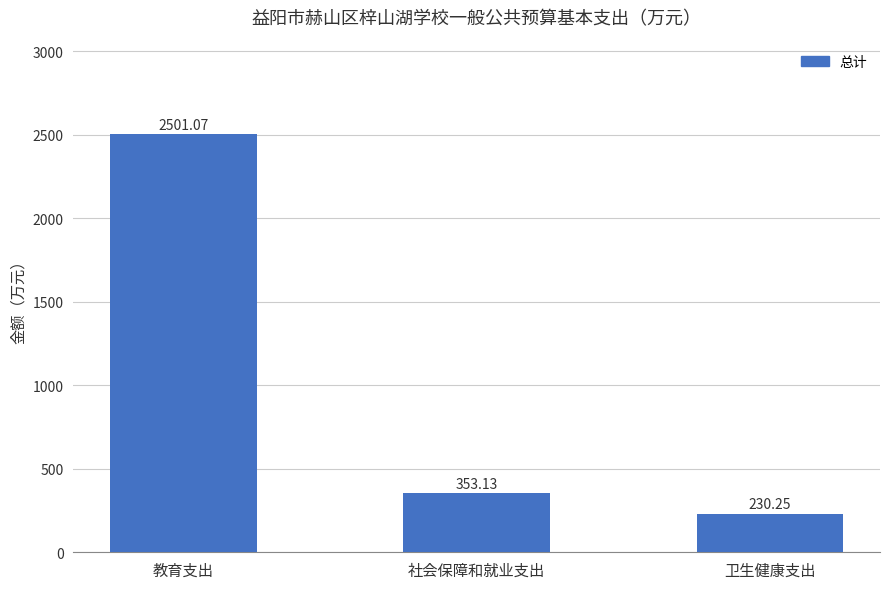

List the labels in order of value, smallest first.

卫生健康支出, 社会保障和就业支出, 教育支出